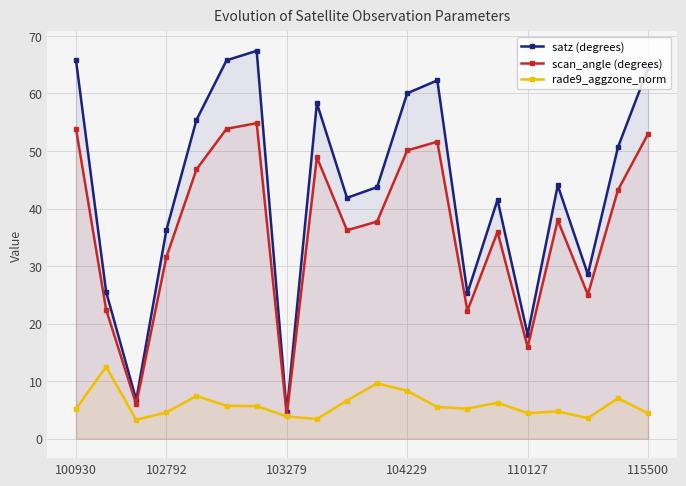

Rank the series by their average value, from highest to lowest.

satz (degrees), scan_angle (degrees), rade9_aggzone_norm